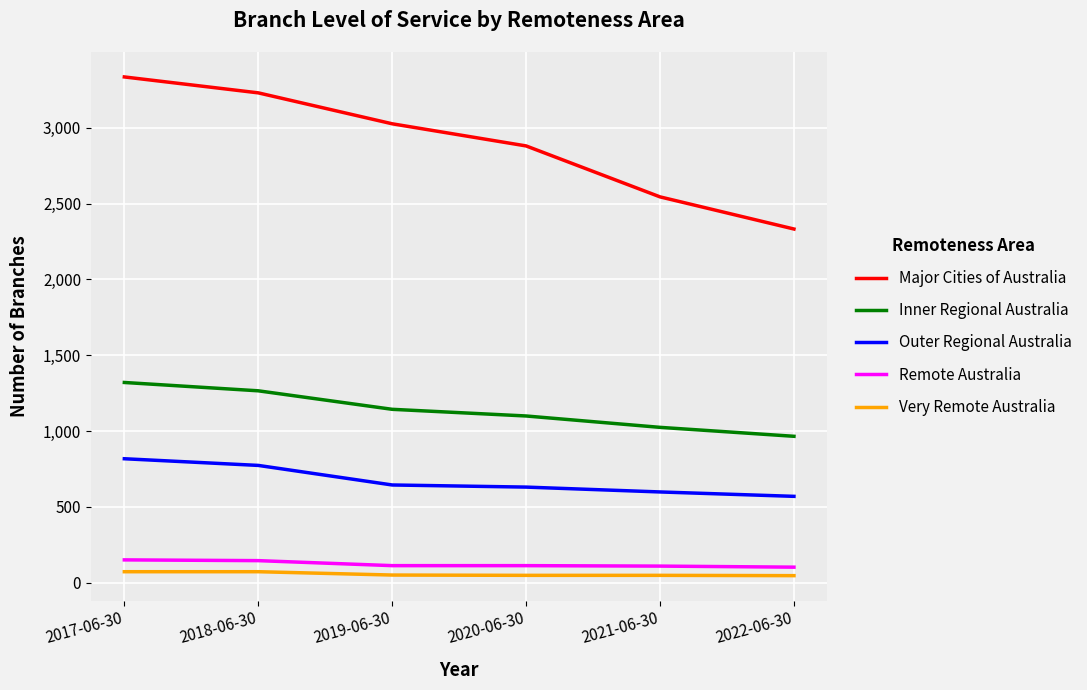

What is the approximate value of Major Cities of Australia at 2021-06-30, to the nearest 50?

2550